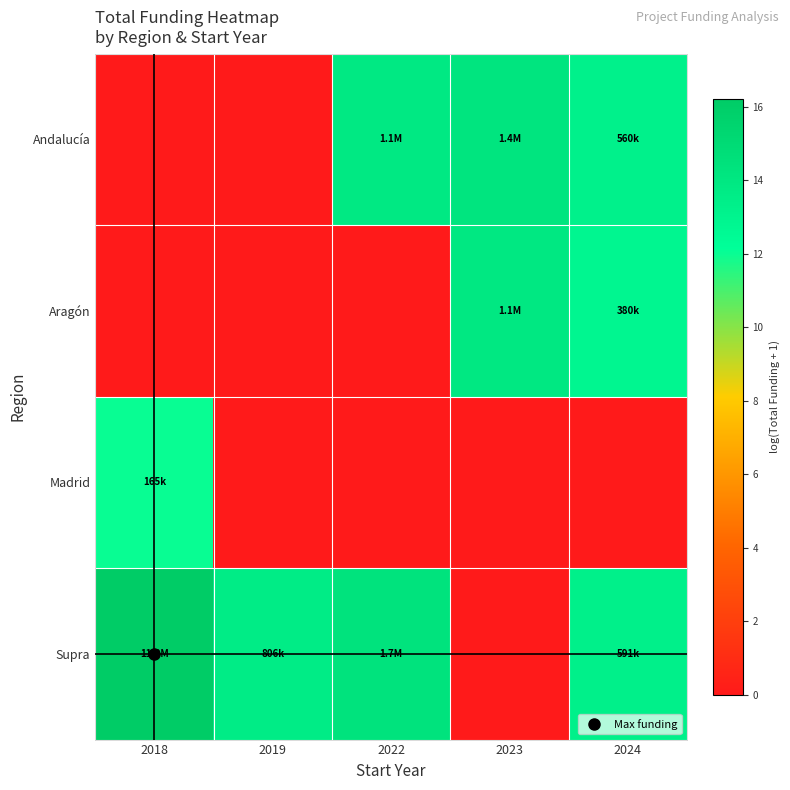

Which series has the largest range (max minus min)?

Supra